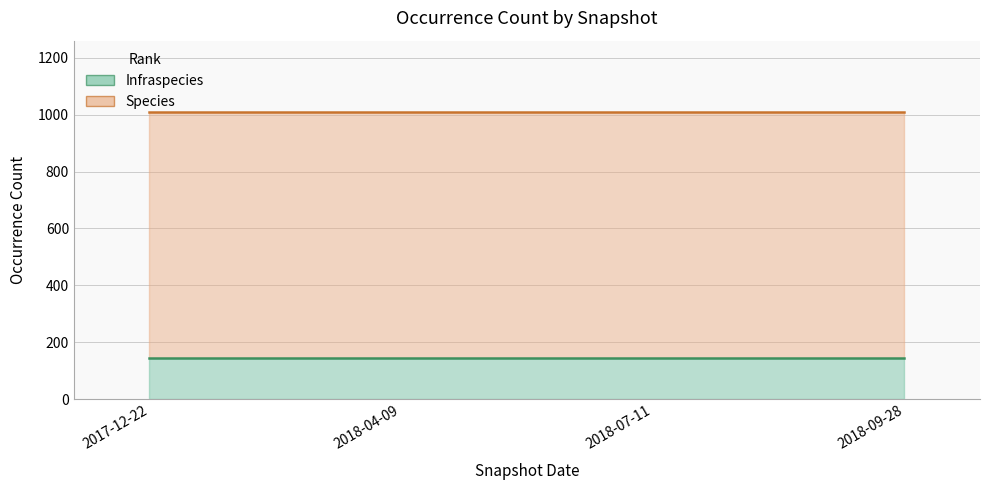

At which category is the sum across all series the highest?

2017-12-22